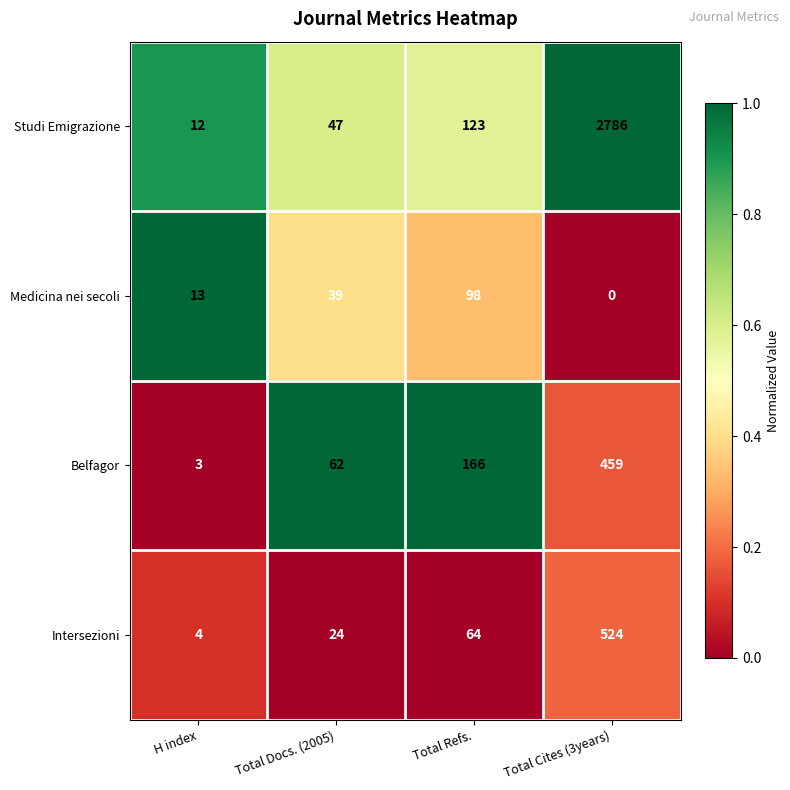

Reading left to right, extract all data points from this chart.

Studi Emigrazione: H index=12	Total Docs. (2005)=47	Total Refs.=123	Total Cites (3years)=2786
Medicina nei secoli: H index=13	Total Docs. (2005)=39	Total Refs.=98	Total Cites (3years)=0
Belfagor: H index=3	Total Docs. (2005)=62	Total Refs.=166	Total Cites (3years)=459
Intersezioni: H index=4	Total Docs. (2005)=24	Total Refs.=64	Total Cites (3years)=524